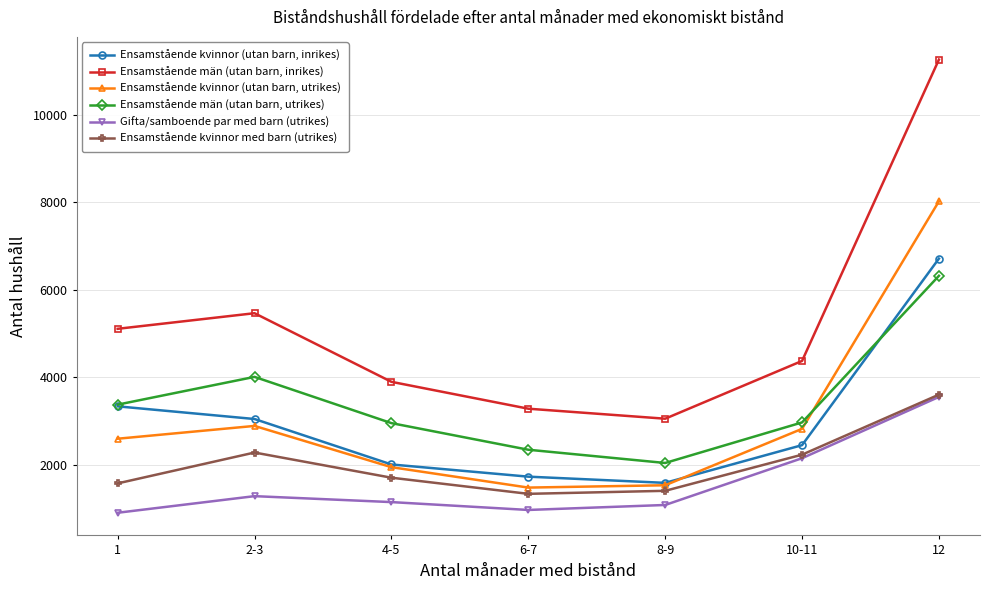

Rank the series at 8-9 from lowest to highest value.

Gifta/samboende par med barn (utrikes), Ensamstående kvinnor med barn (utrikes), Ensamstående kvinnor (utan barn, utrikes), Ensamstående kvinnor (utan barn, inrikes), Ensamstående män (utan barn, utrikes), Ensamstående män (utan barn, inrikes)